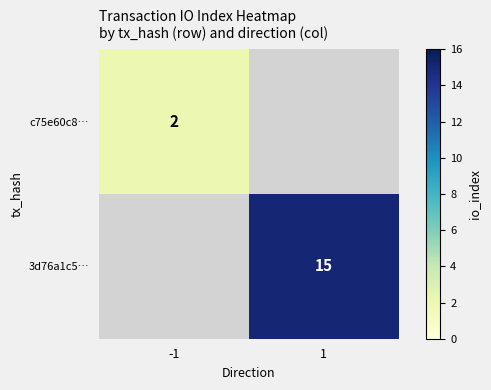

Is it true that 3d76a1c5… equals 15 at 1?

True